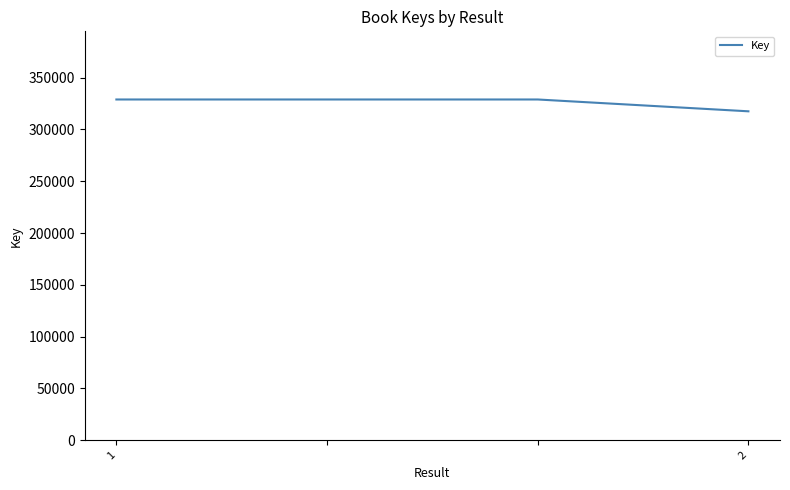

Reading left to right, transcribe all the data shown in this chart.

328913	328913	328913	317497